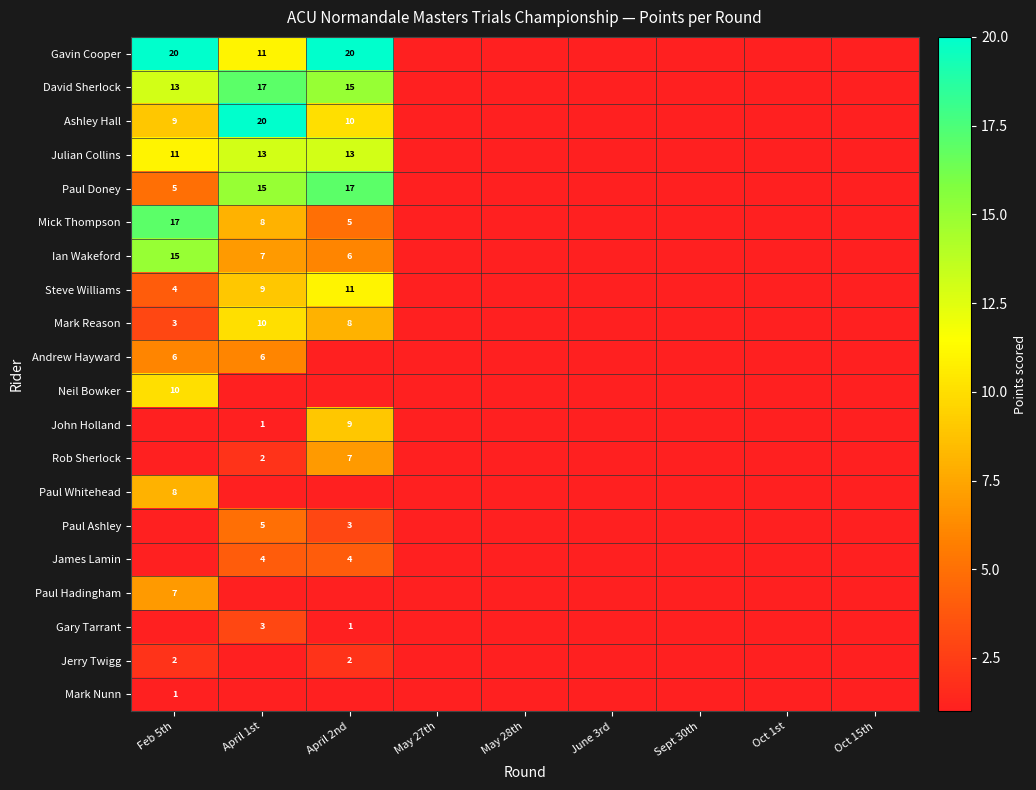

The value of Mark Nunn at Feb 5th is 0. True or false?

False